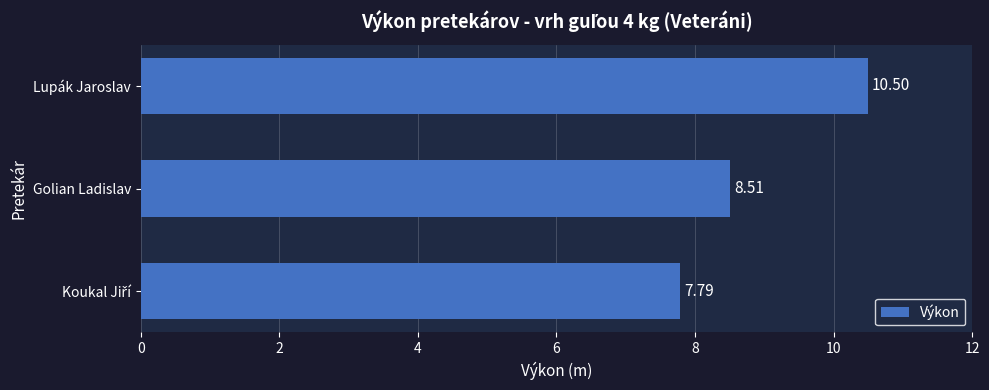

How many bars are there in total?

3